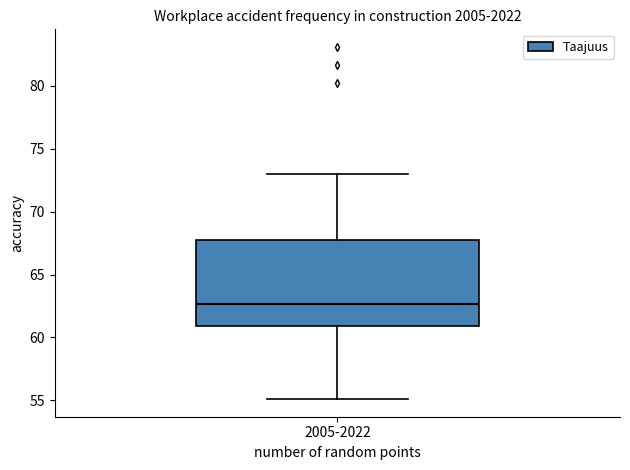

Where is the lower edge of the box for 2005-2022 on the y-axis? The values are not printed on the chart, so give them approximately, as read against the axis.

61.0